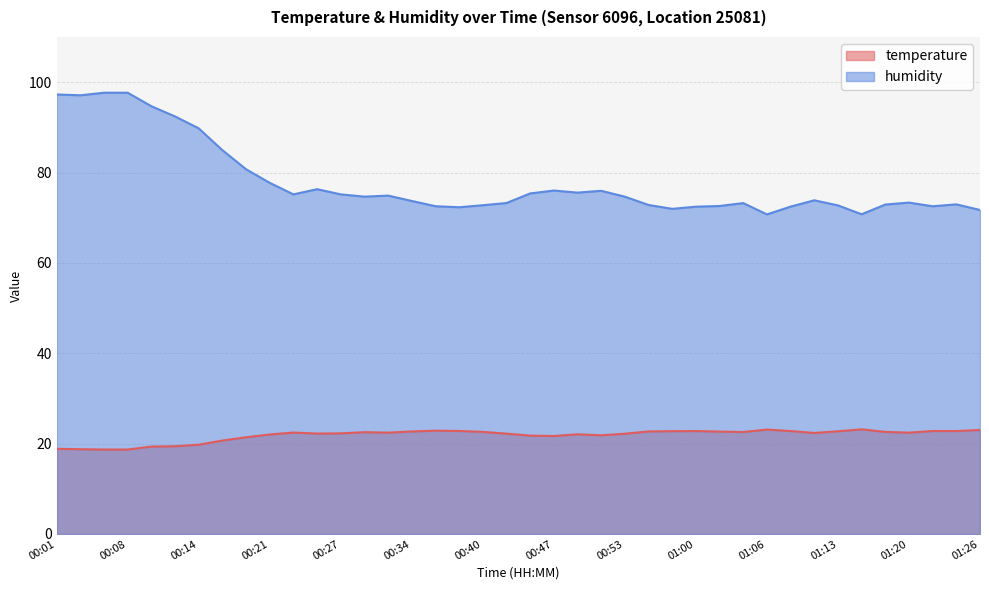

Which category has the lowest value in the temperature series?

00:05